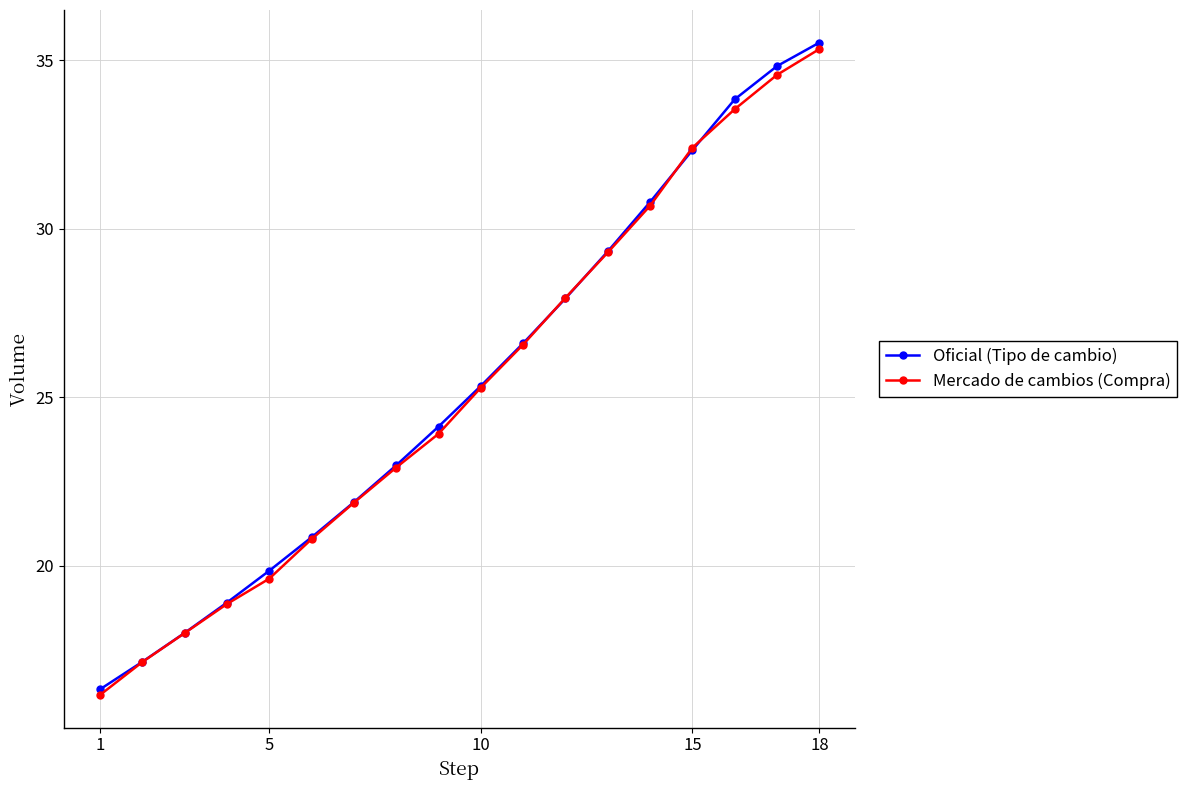

What is the greatest value displayed?

35.5